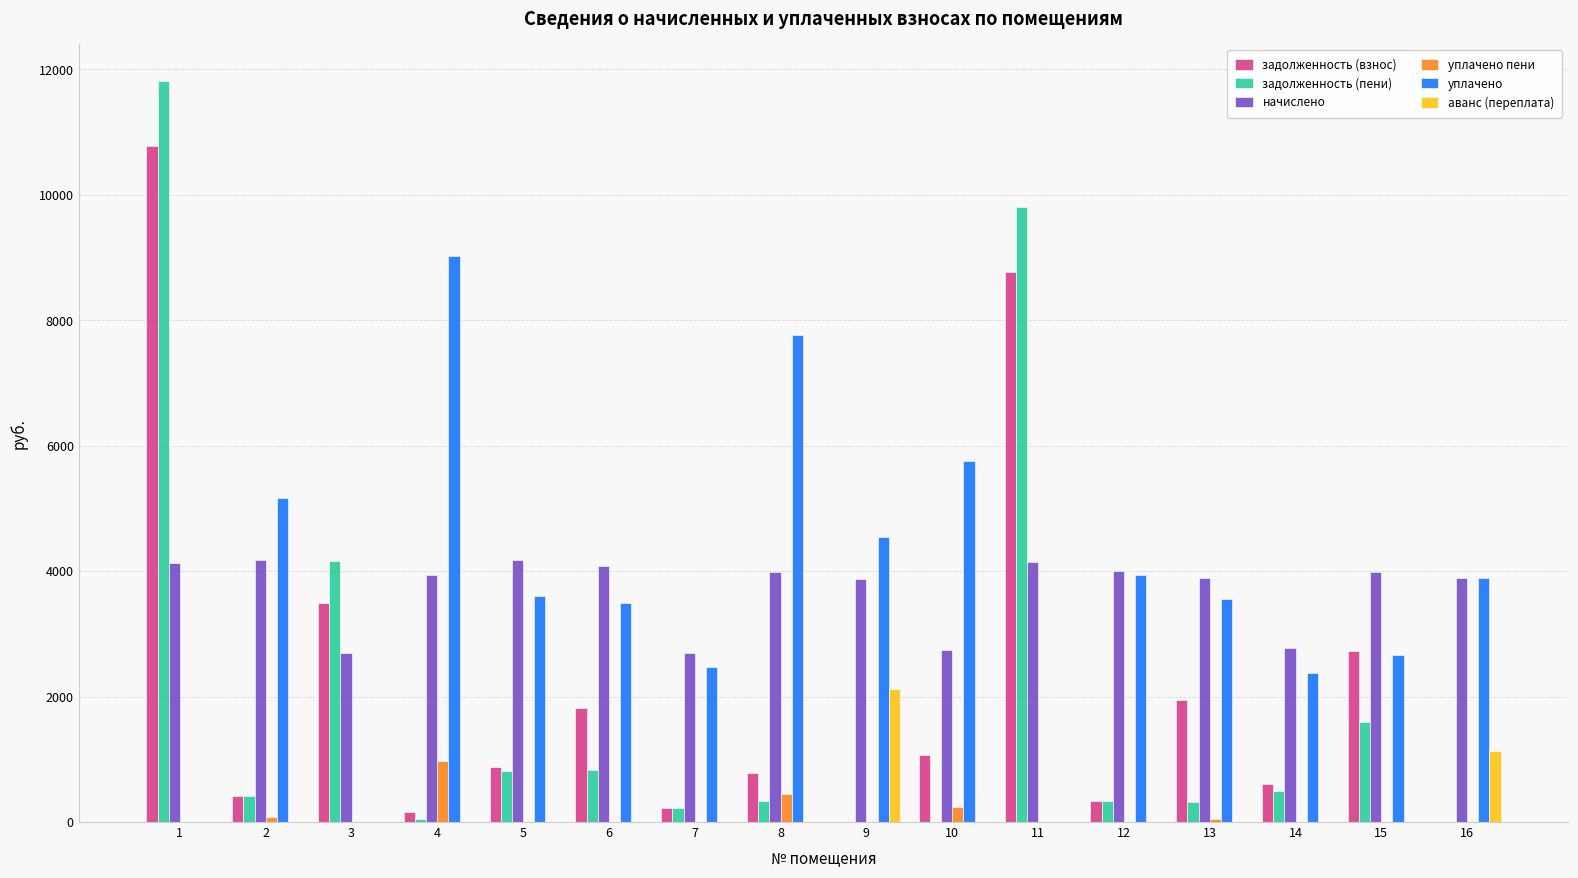

What is the total value across all series at 9?

10548.3